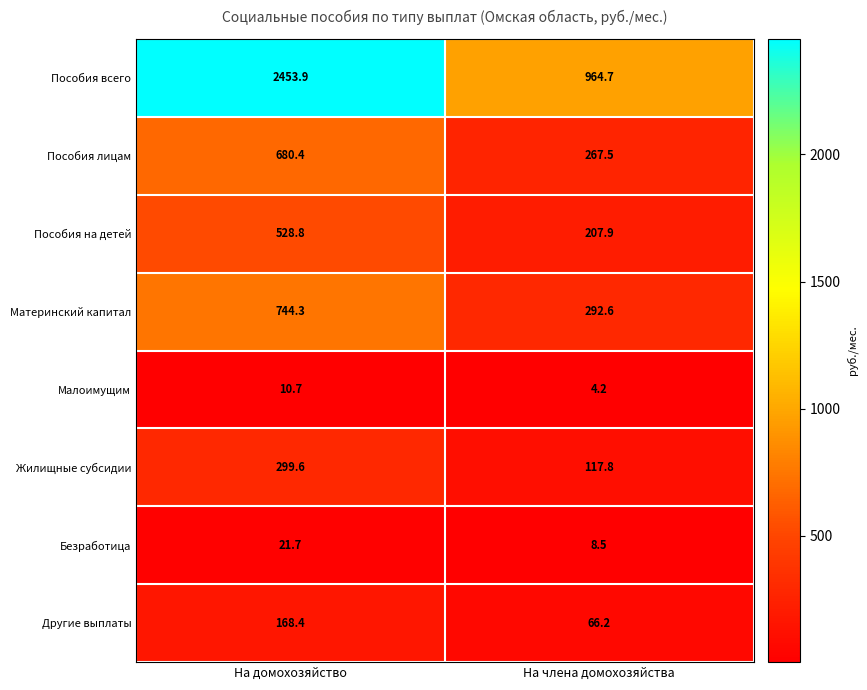

List the series in order of their peak value, highest first.

Пособия всего, Материнский капитал, Пособия лицам, Пособия на детей, Жилищные субсидии, Другие выплаты, Безработица, Малоимущим